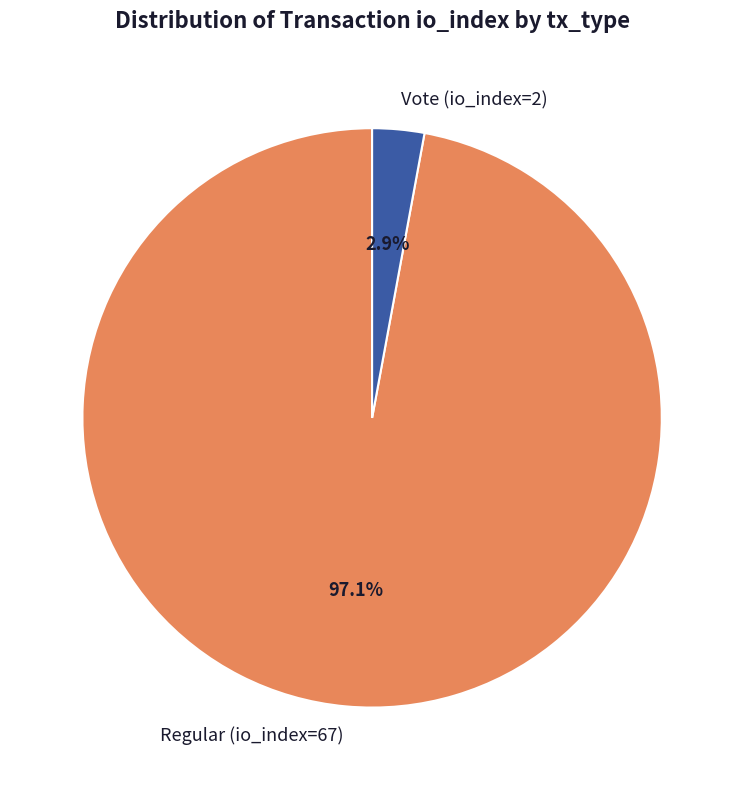

How many segments does this pie chart have?

2